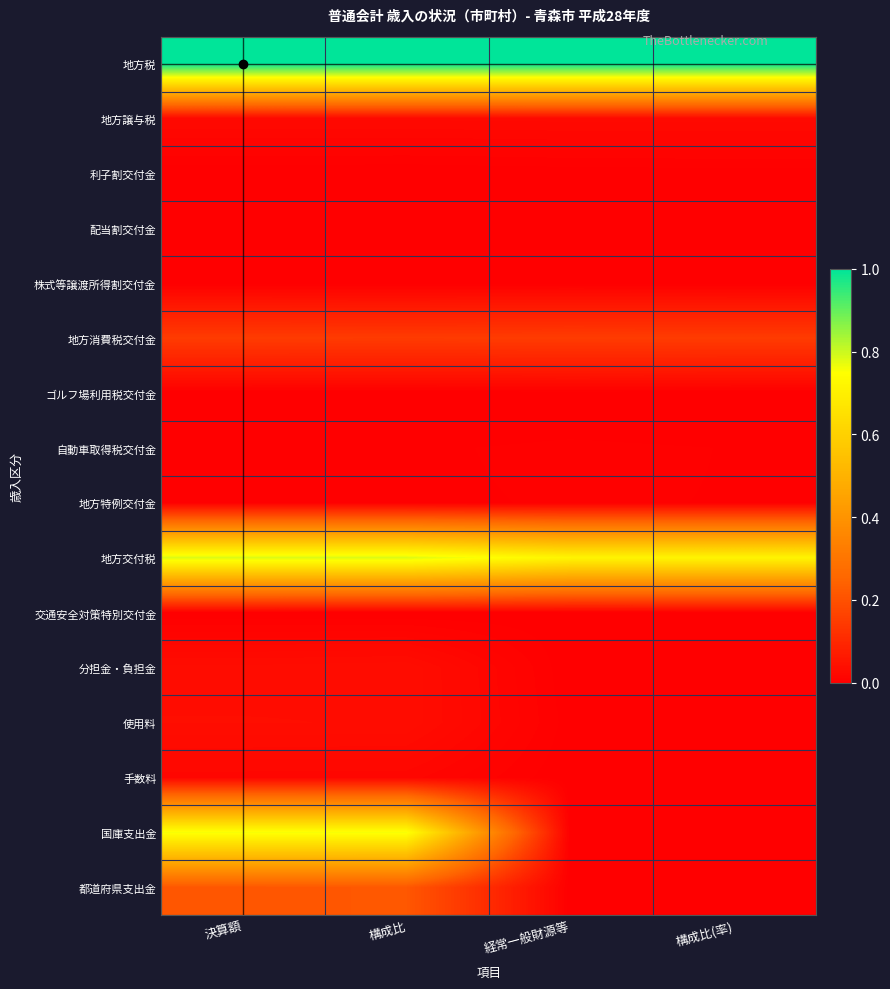

Rank the series at 構成比 from lowest to highest value.

利子割交付金, 配当割交付金, 株式等譲渡所得割交付金, ゴルフ場利用税交付金, 交通安全対策特別交付金, 自動車取得税交付金, 地方特例交付金, 手数料, 地方譲与税, 分担金・負担金, 使用料, 地方消費税交付金, 都道府県支出金, 国庫支出金, 地方交付税, 地方税